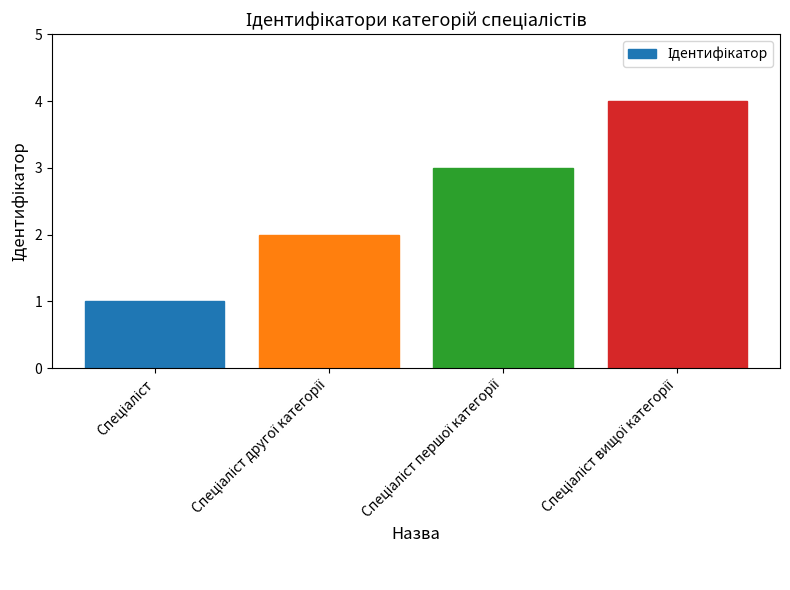

Count the values in the range 2 to 4.

3